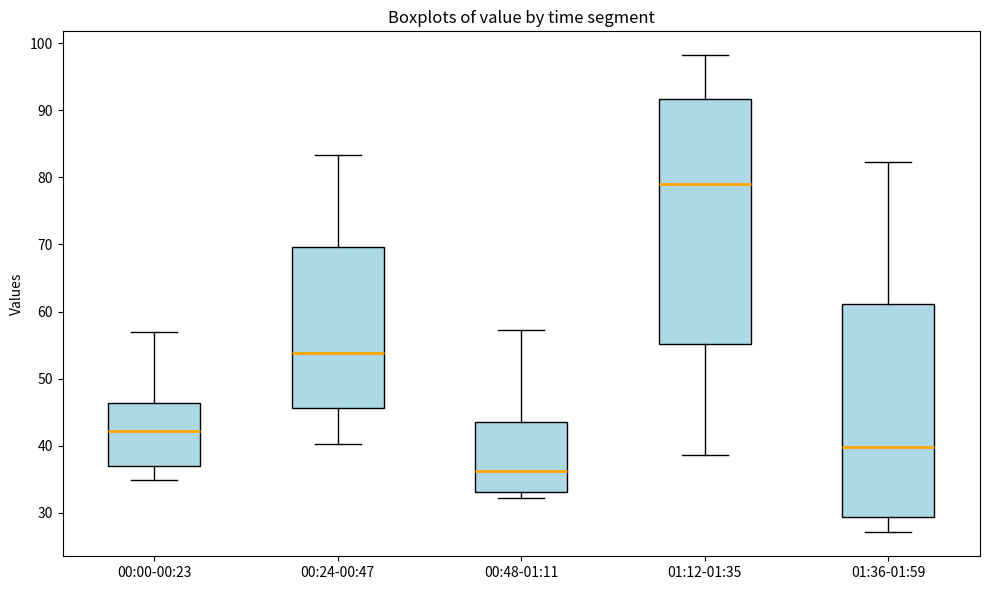

Which box's median line is the lowest?

00:48-01:11